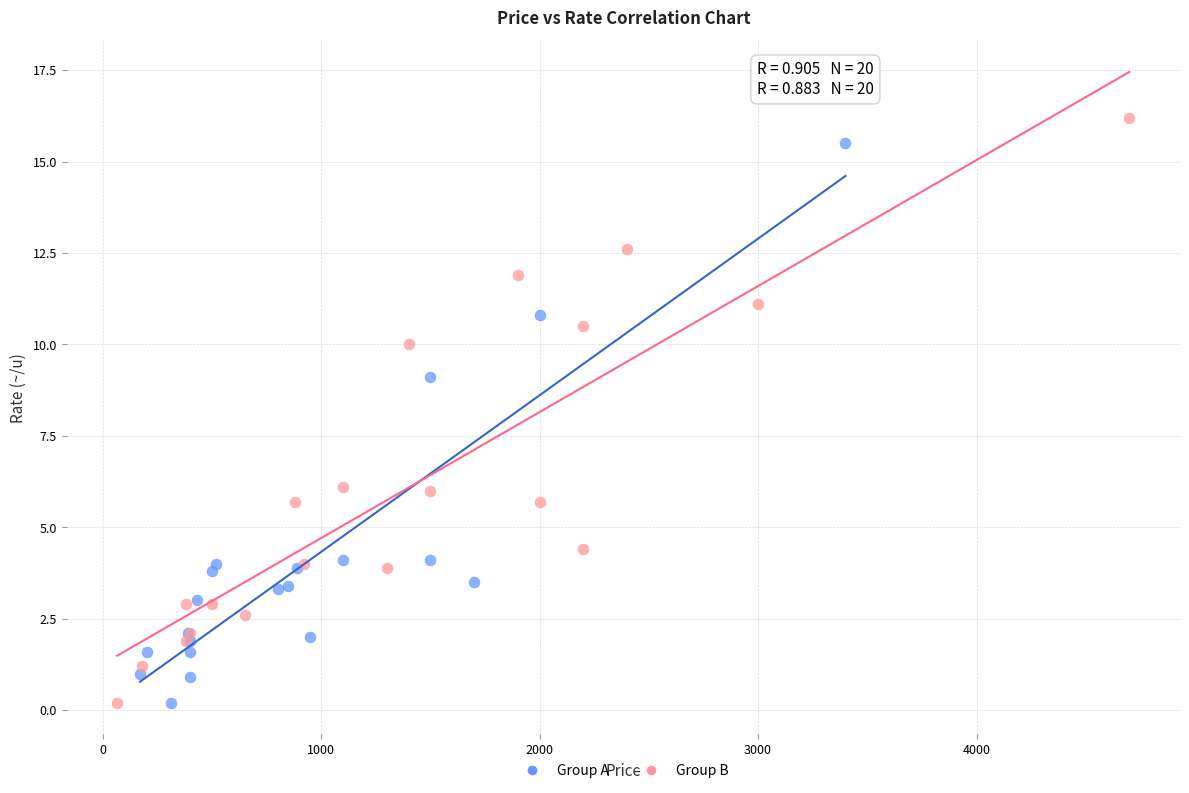

Which series contains the highest Y value?

Group B